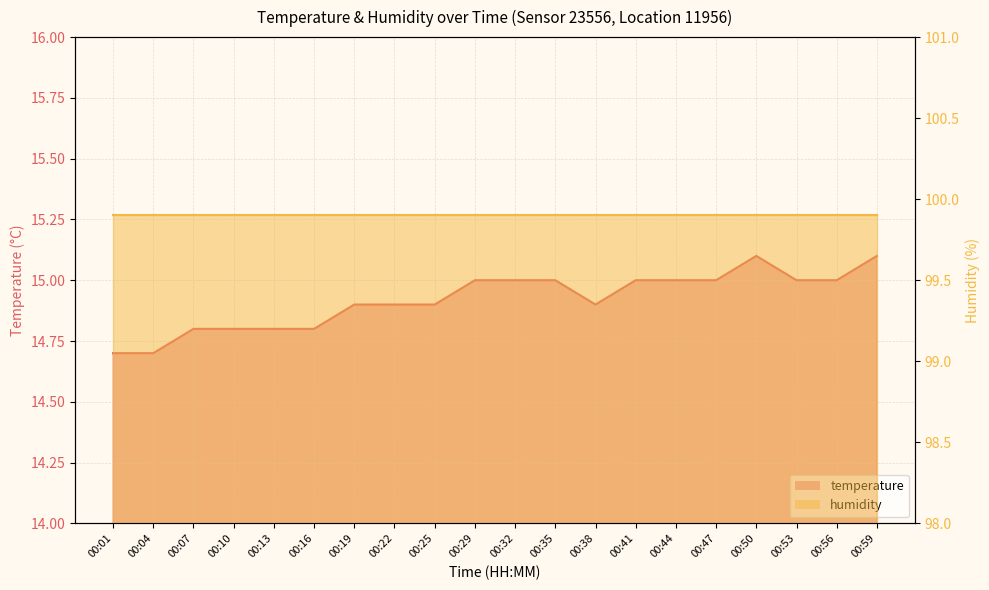

Where is the first local minimum?

00:38